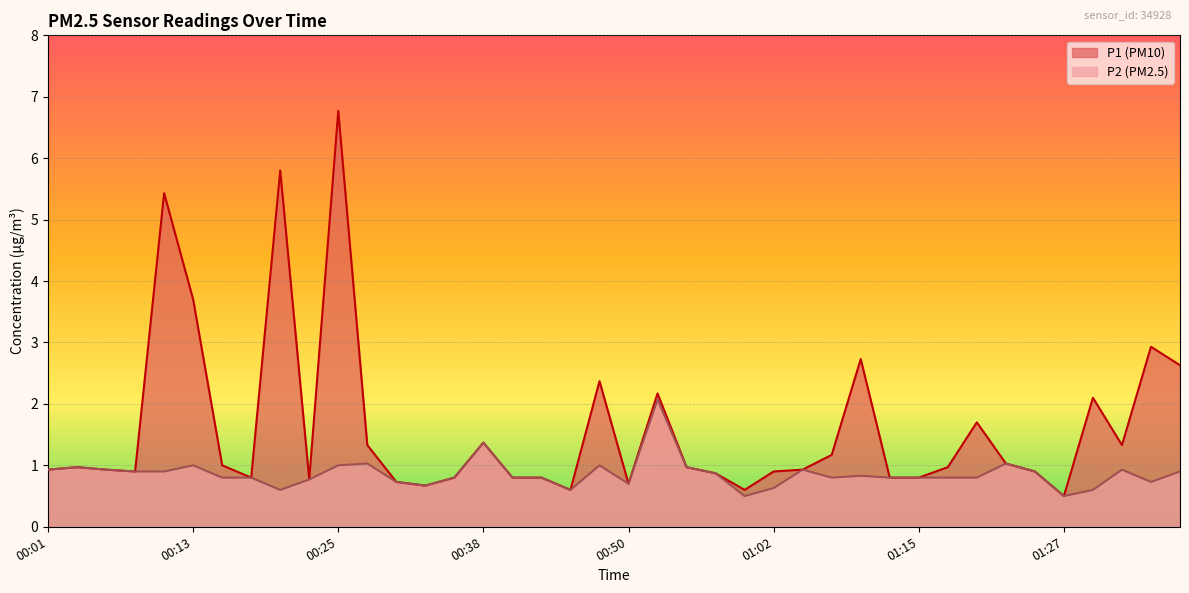

At which category is the sum across all series the highest?

00:25